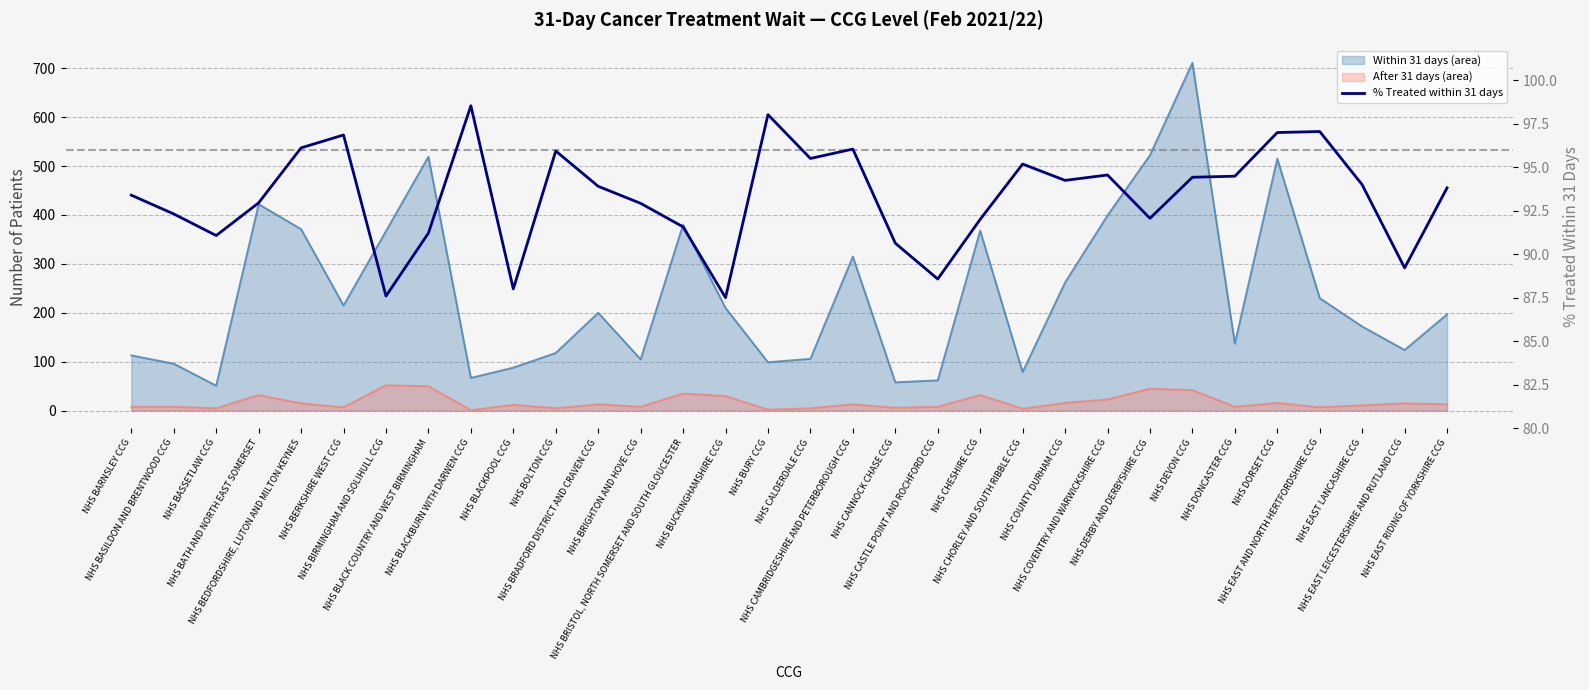

What is the value of the % Treated within 31 days point at the 9th from the left?

98.5